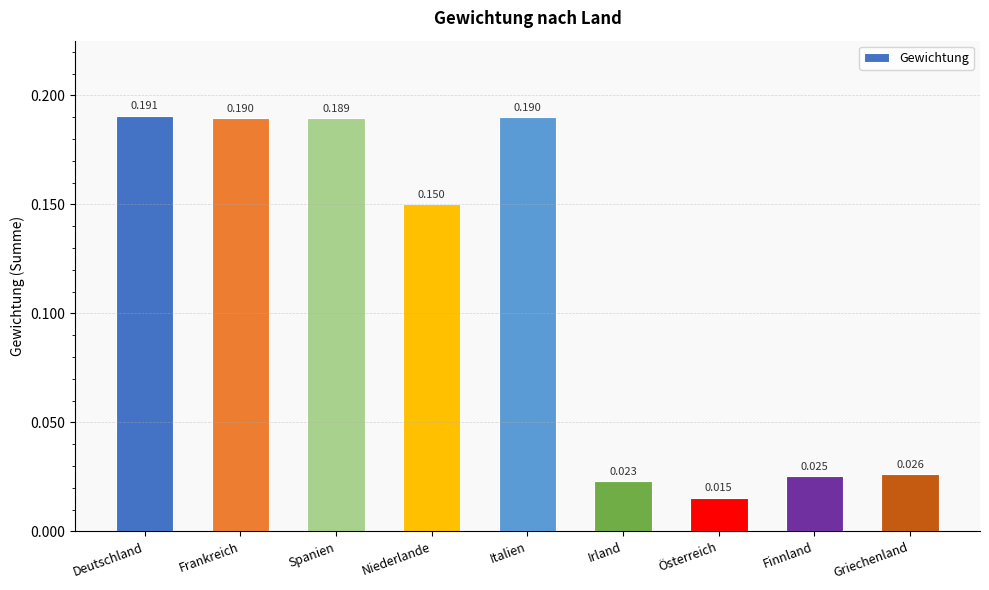

What is the label of the 2nd bar from the right?

Finnland